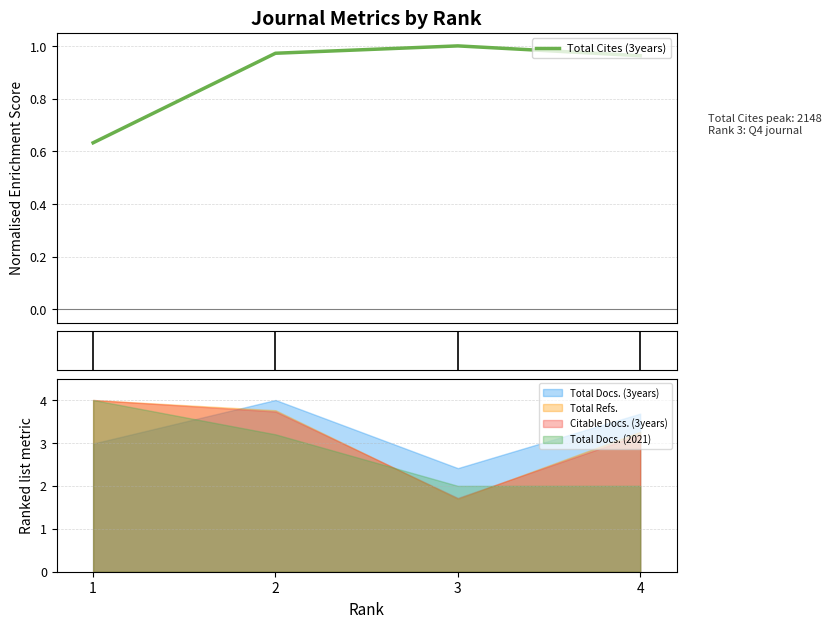

The chart shows a value of 1.1 at 1. True or false?

False